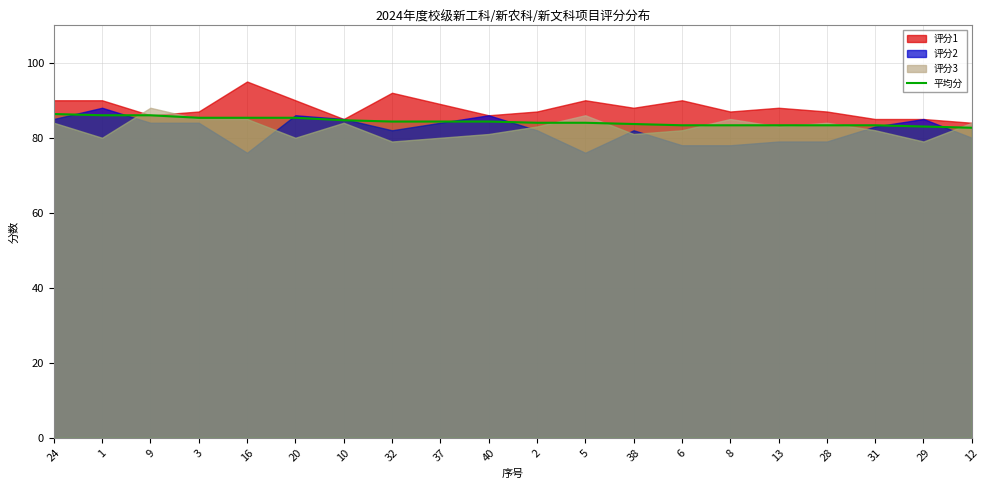

What is the label of the 16th point from the left?

13